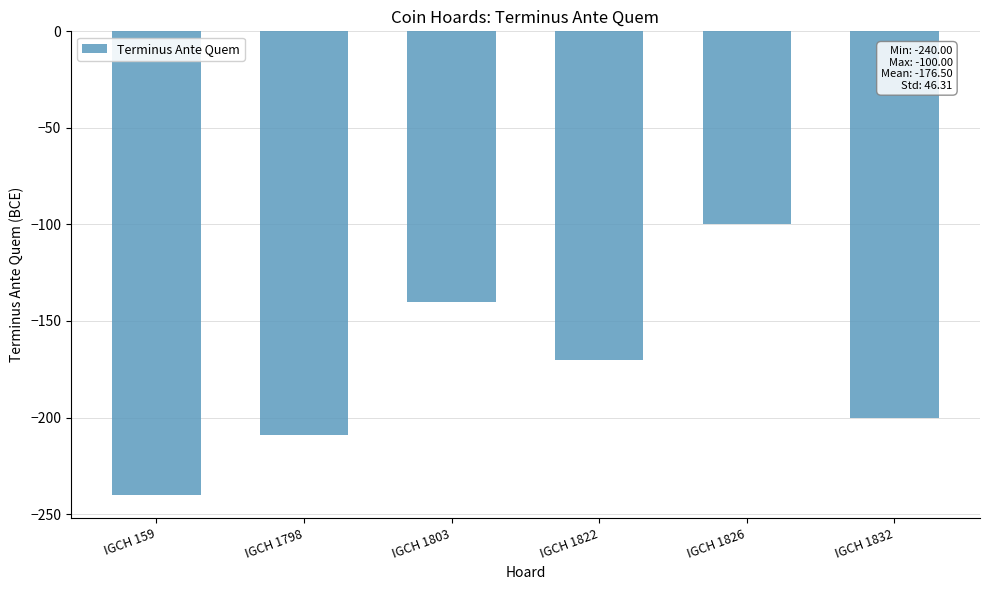

List the labels in order of value, smallest first.

IGCH 159, IGCH 1798, IGCH 1832, IGCH 1822, IGCH 1803, IGCH 1826